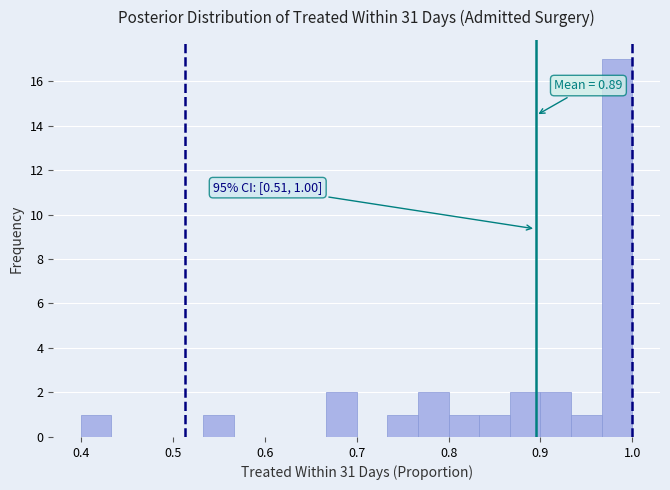

Around what value on the x-axis is the tallest bar? Give the approximate position of its centre, as read against the axis.

0.98